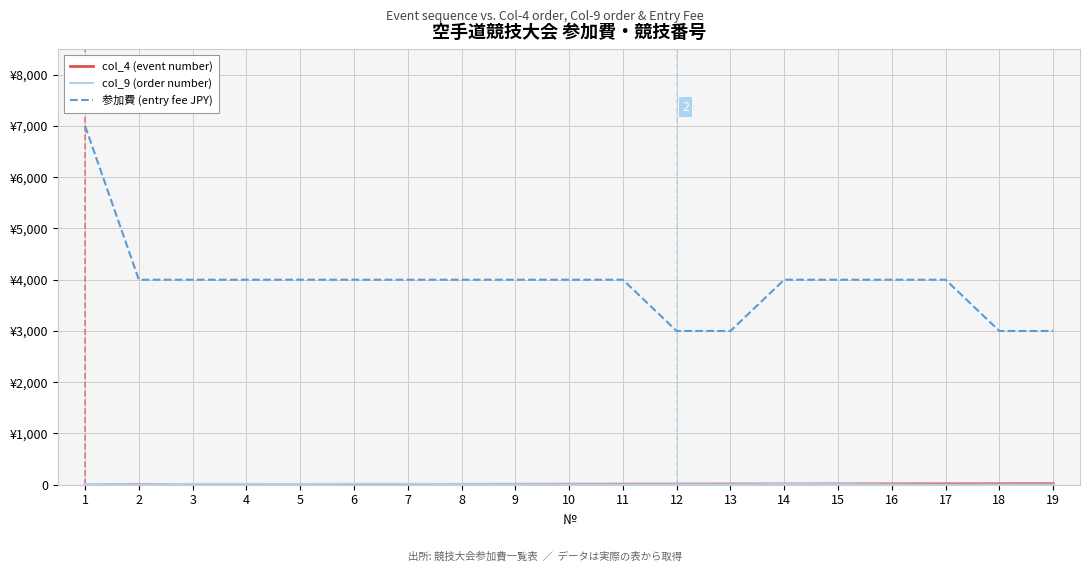

The value of 参加費 (entry fee JPY) at 8 is 6024. True or false?

False